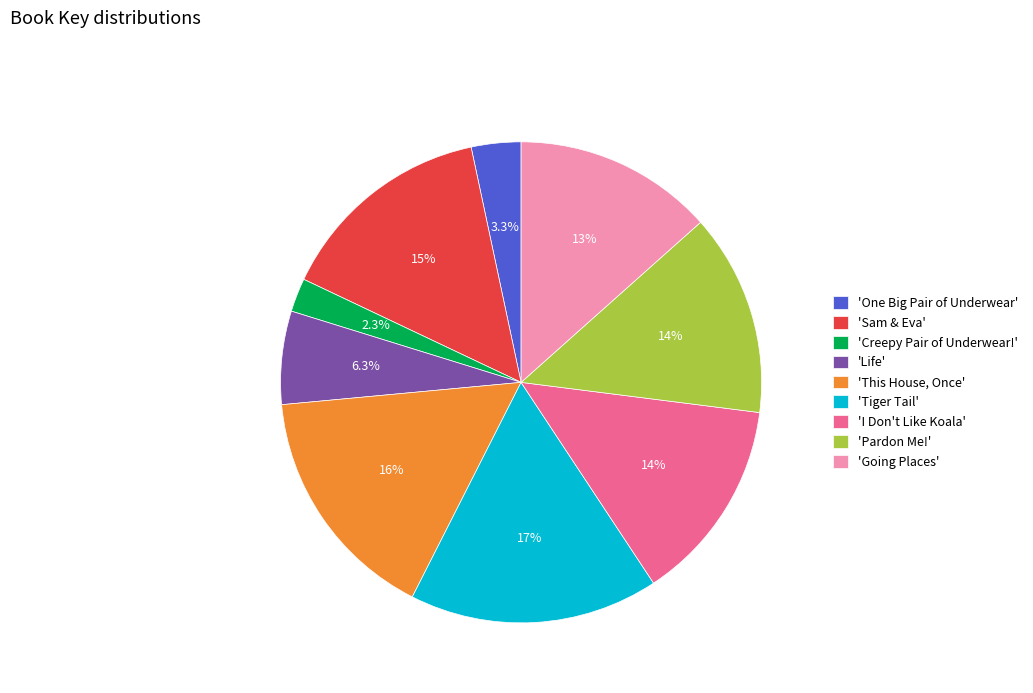

Rank the categories by value from lowest to highest.

'Creepy Pair of Underwear!', 'One Big Pair of Underwear', 'Life', 'Going Places', 'Pardon Me!', 'I Don't Like Koala', 'Sam & Eva', 'This House, Once', 'Tiger Tail'